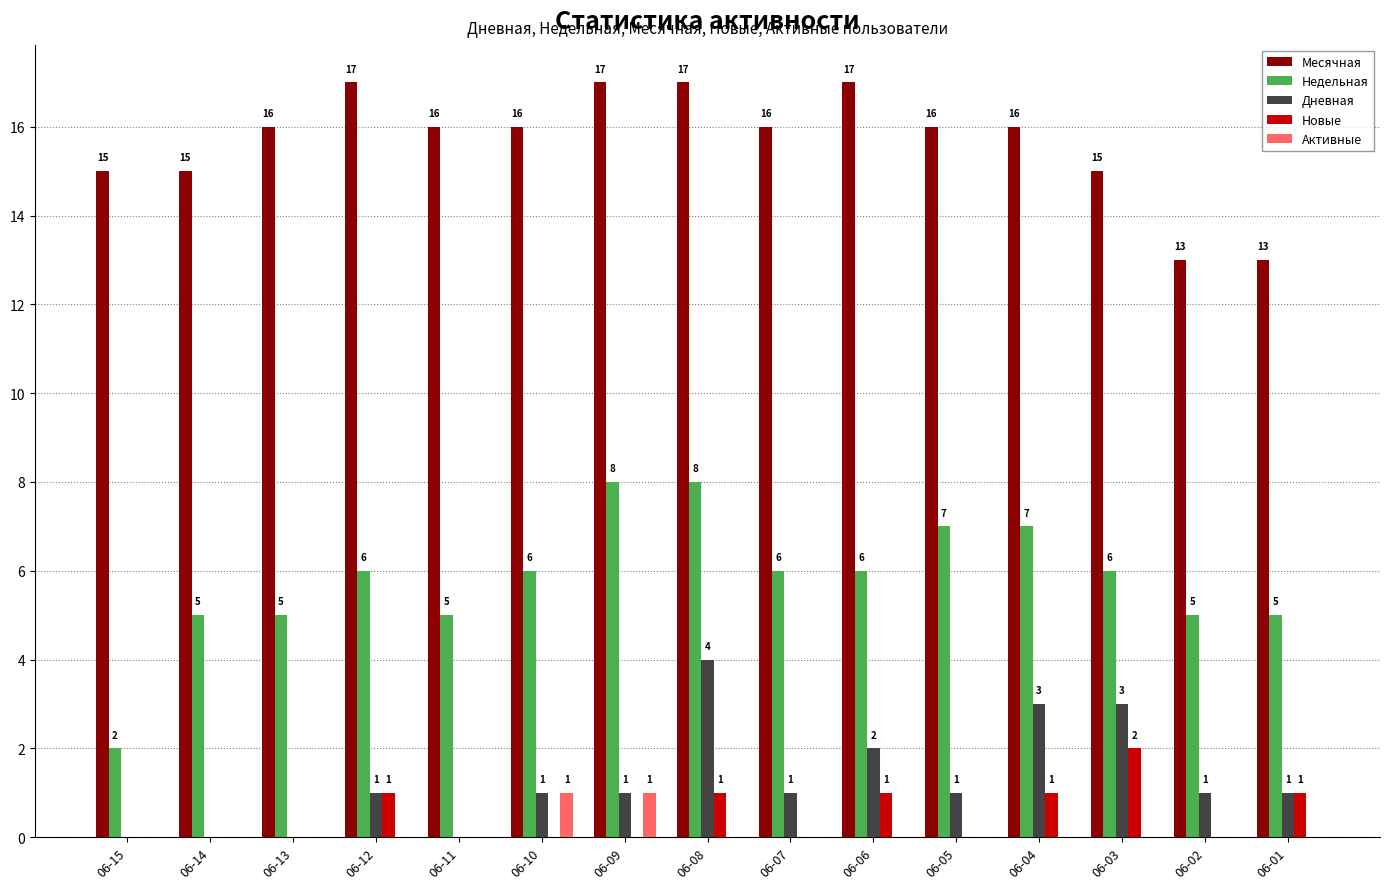

At which label does Новые reach its peak?

06-03